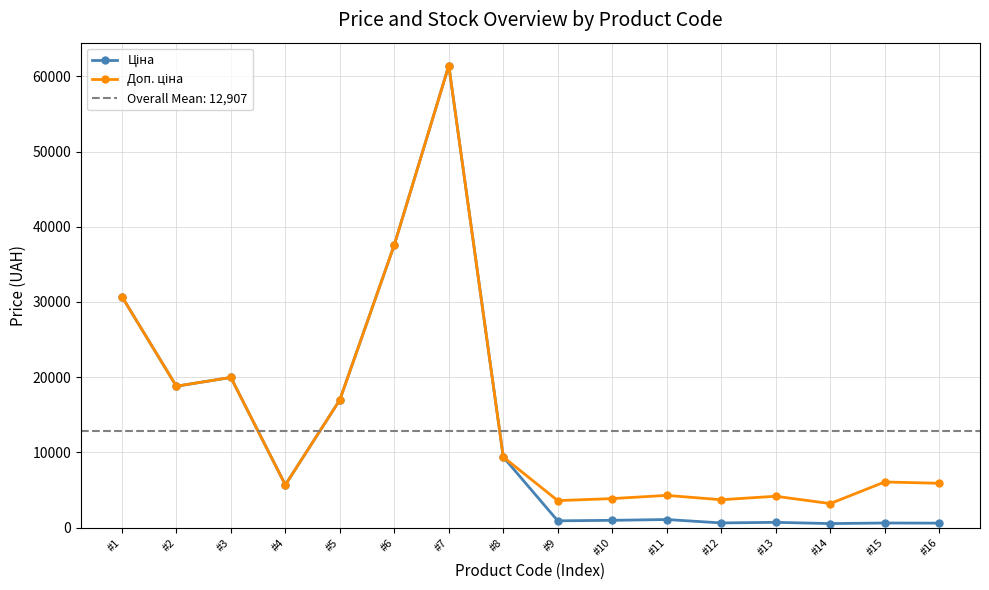

At which category is the sum across all series the highest?

#7